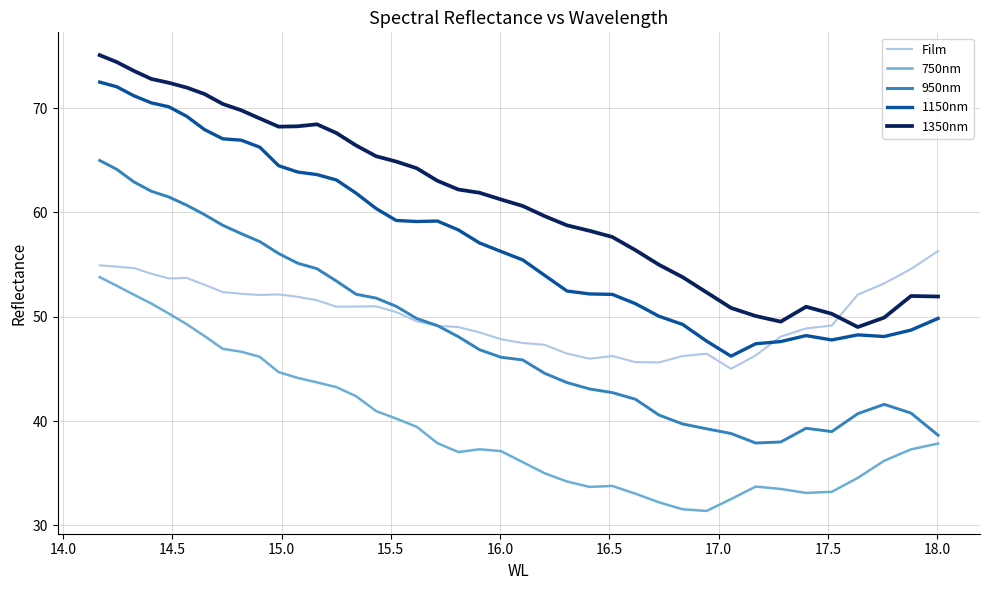

Is it true that 1150nm equals 85.3 at 24?

False